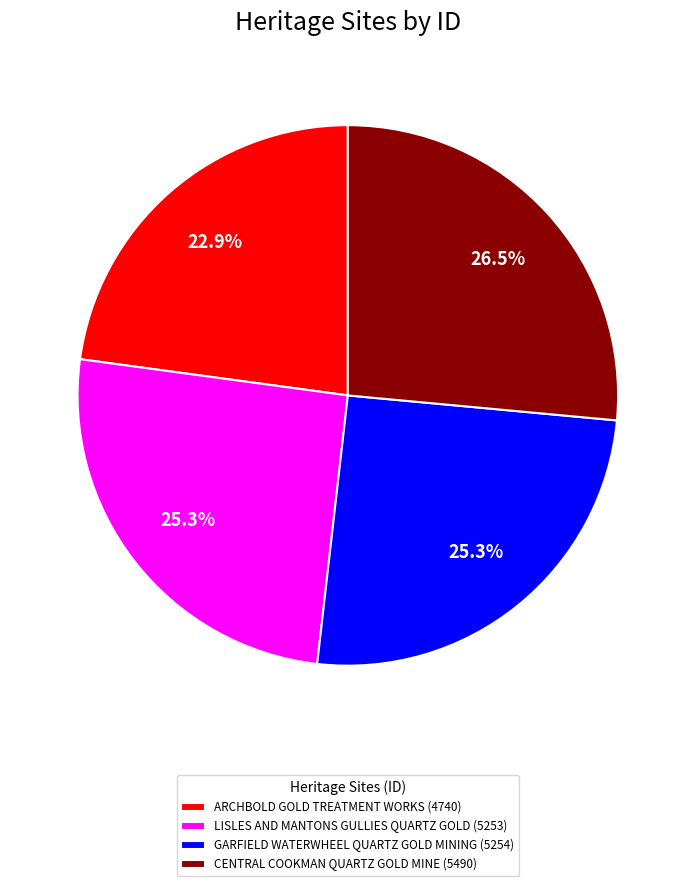

What portion of the pie excludes ARCHBOLD GOLD TREATMENT WORKS?

77.1%